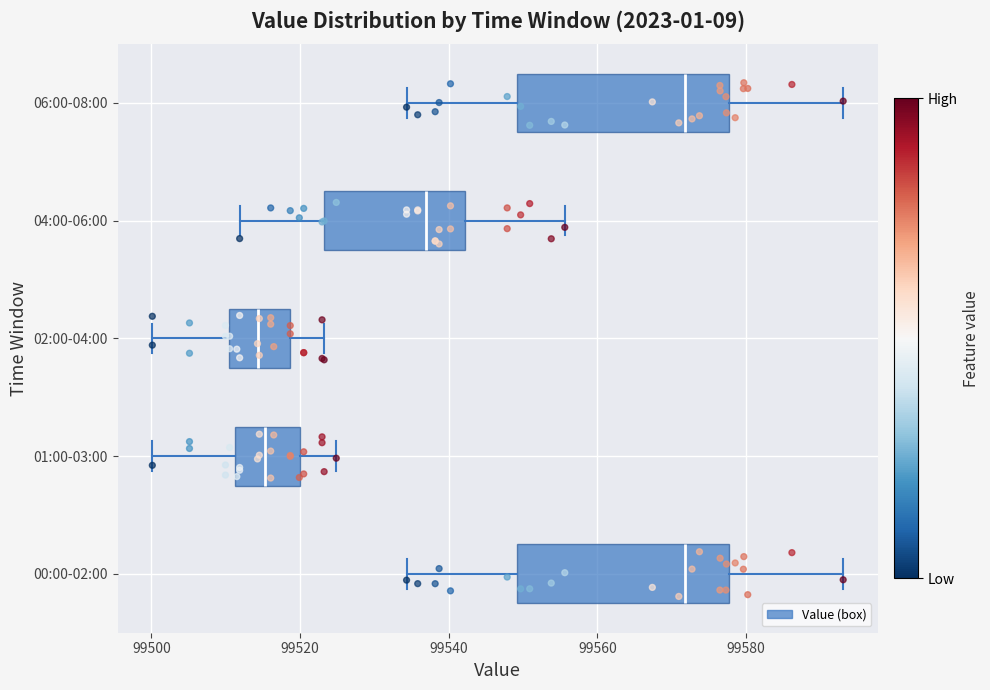

Where does the median line of the box for 04:00-06:00 sit on the x-axis? The values are not printed on the chart, so give them approximately, as read against the axis.

99538